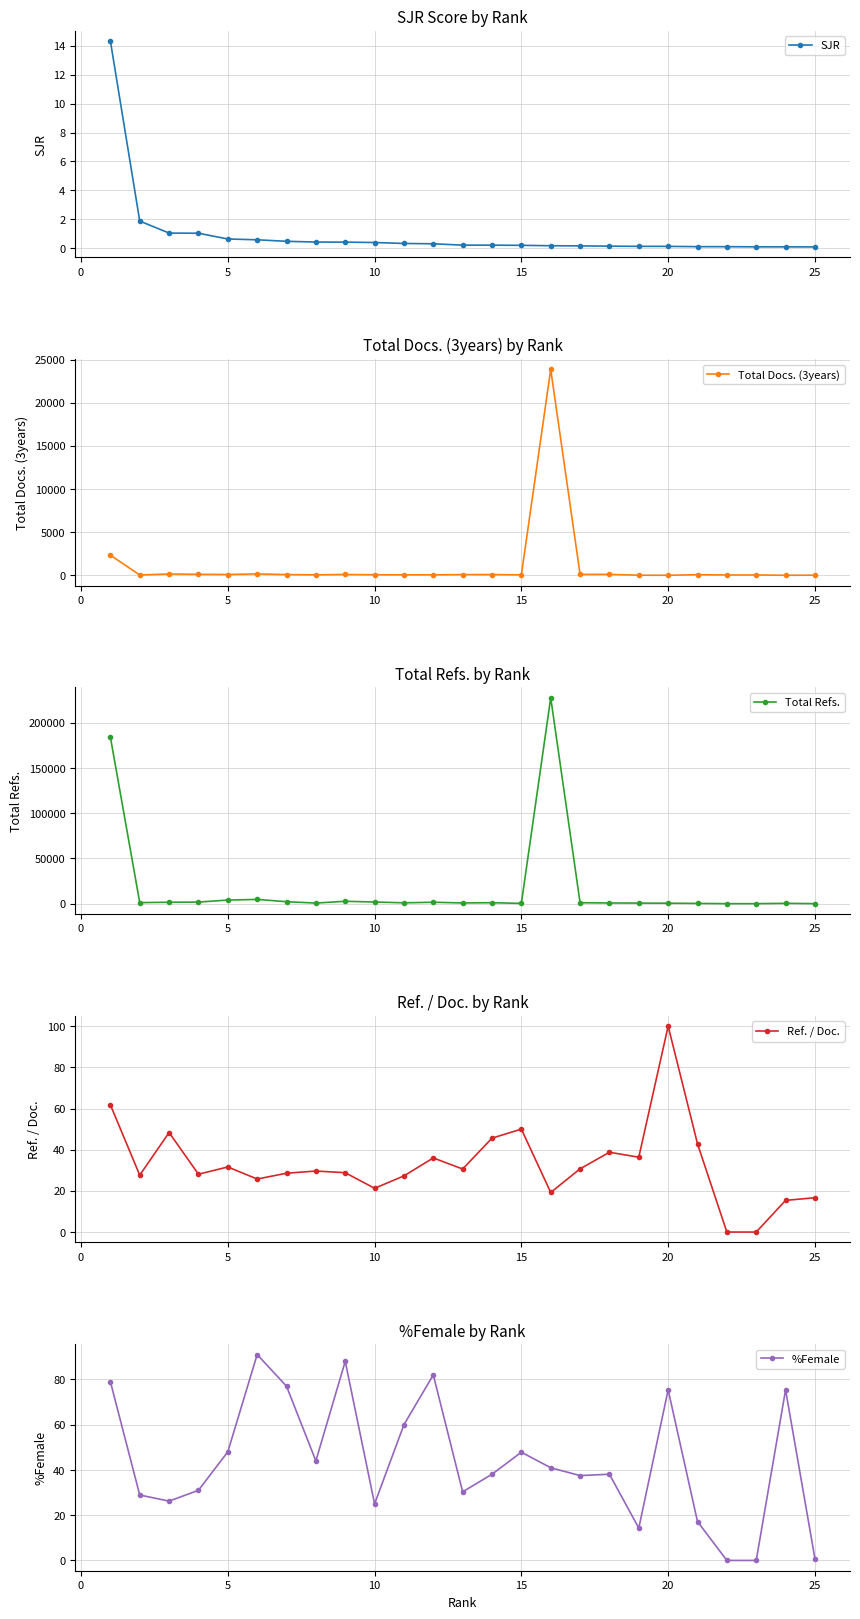

Does the chart have visible grid lines?

Yes